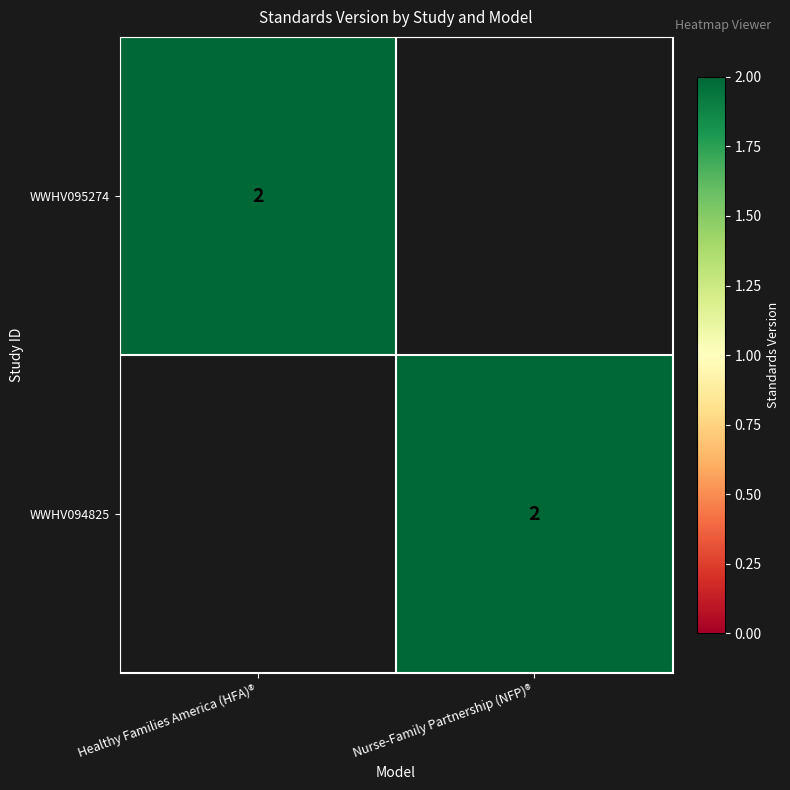

The WWHV094825 series shows 2 at Nurse-Family Partnership (NFP)®. True or false?

True